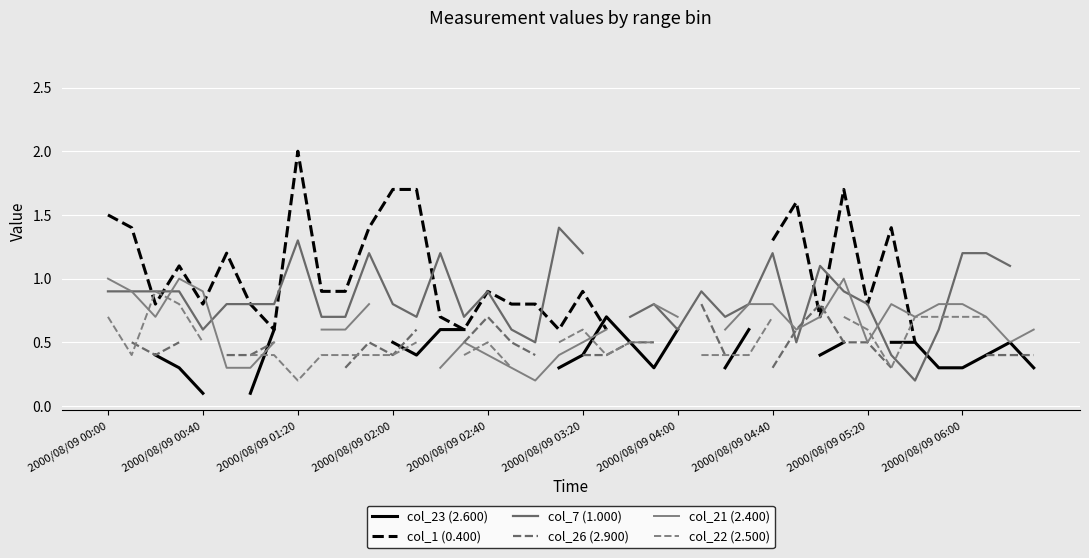

Is it true that col_22 (2.500) equals 0.1 at 2000/08/09 02:00?

False